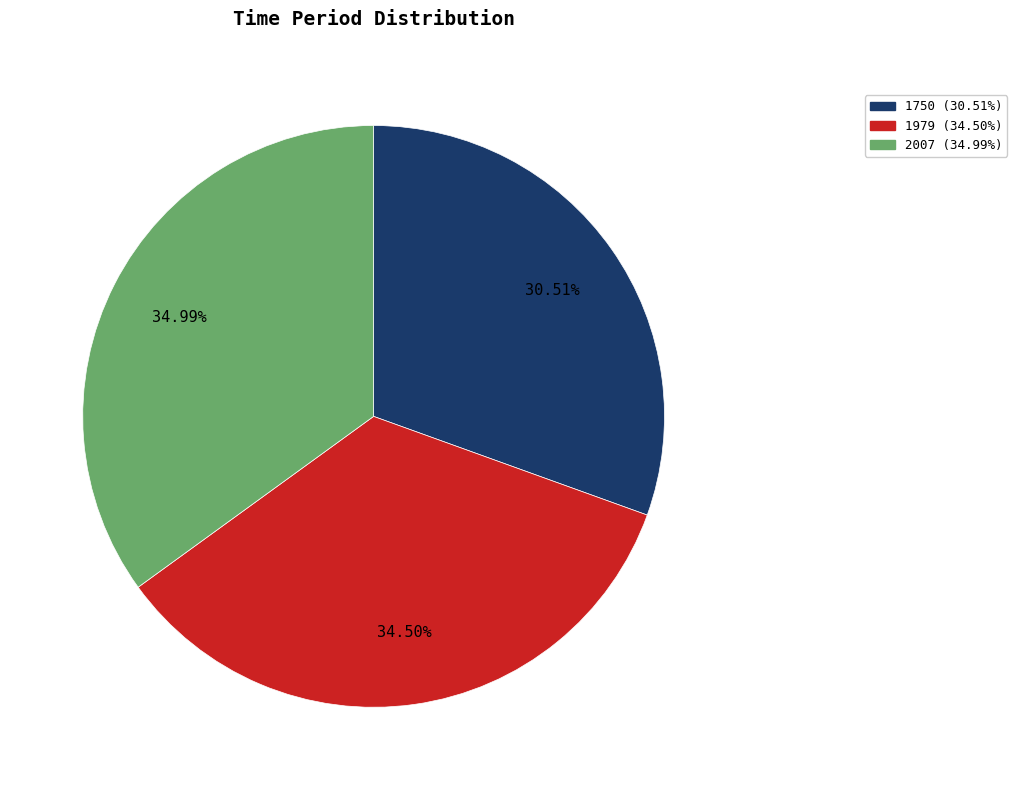

Approximately how many times larger is the value at 1750 (30.51%) compared to 2007 (34.99%)?

0.9